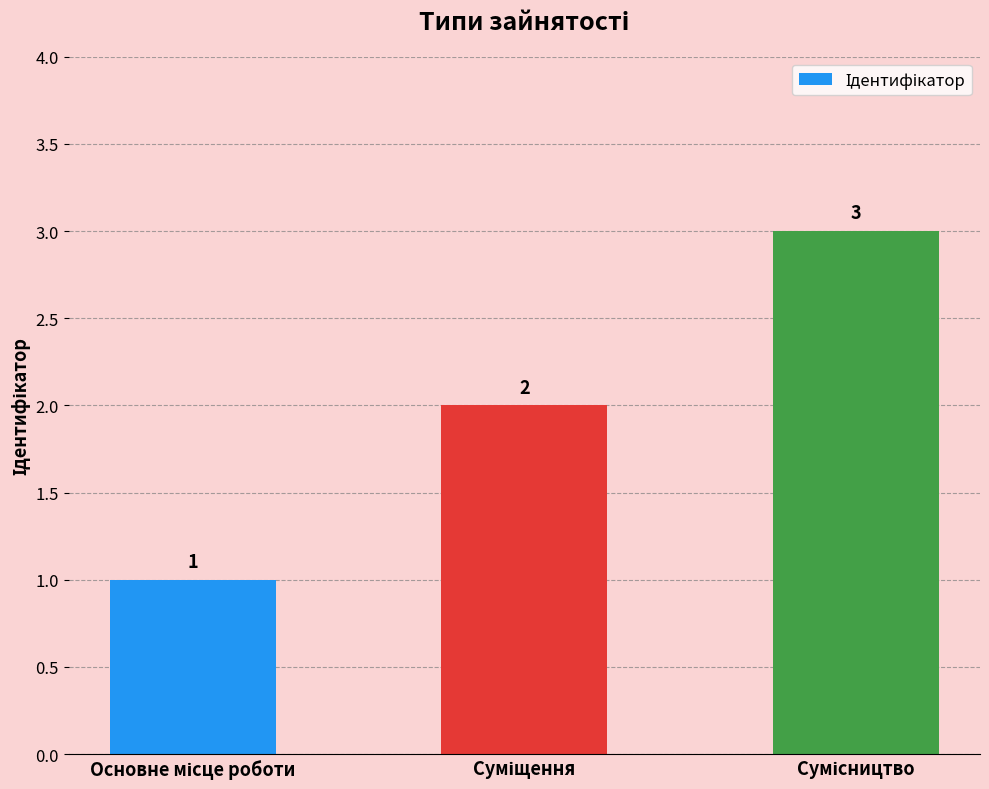

Does the chart contain any negative values?

No